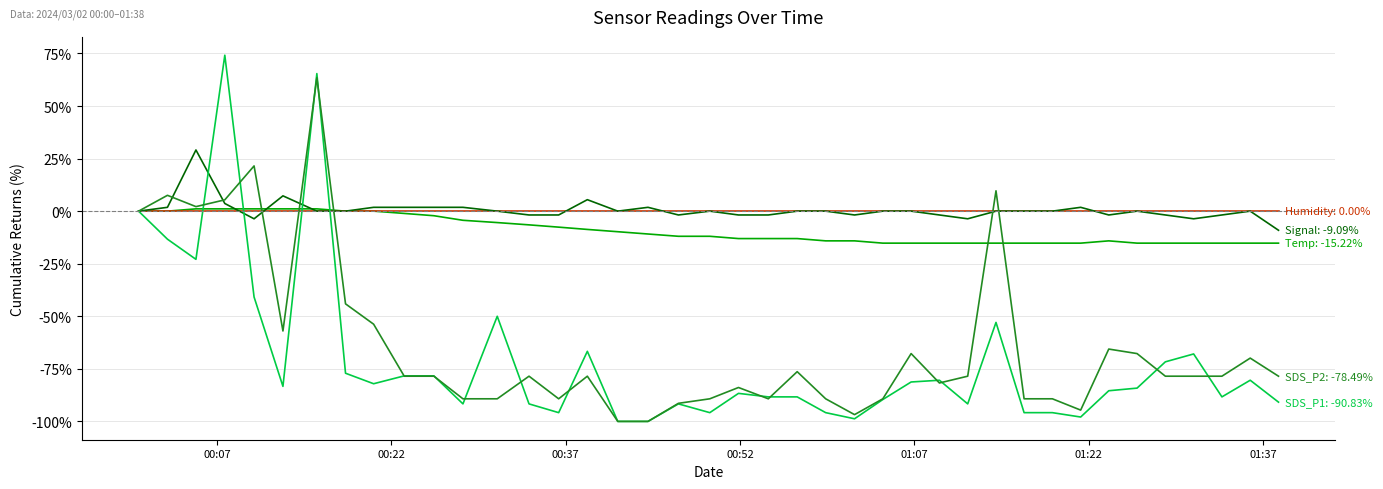

What is the smallest value displayed?

-100.0